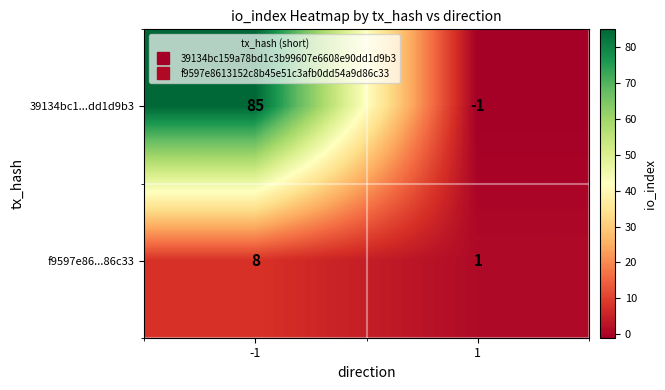

How many data points does each series have?

2